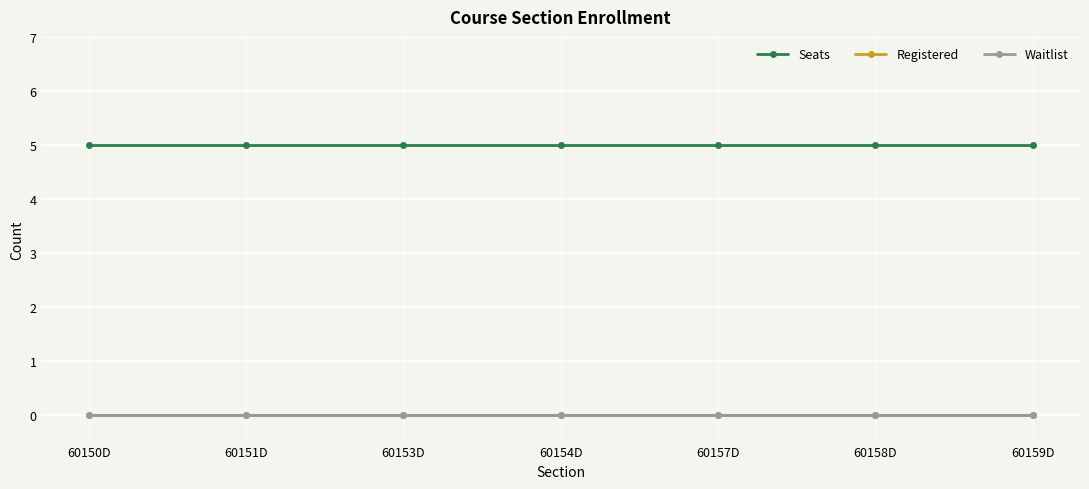

Between 60150D and 60153D, which is larger?

60150D